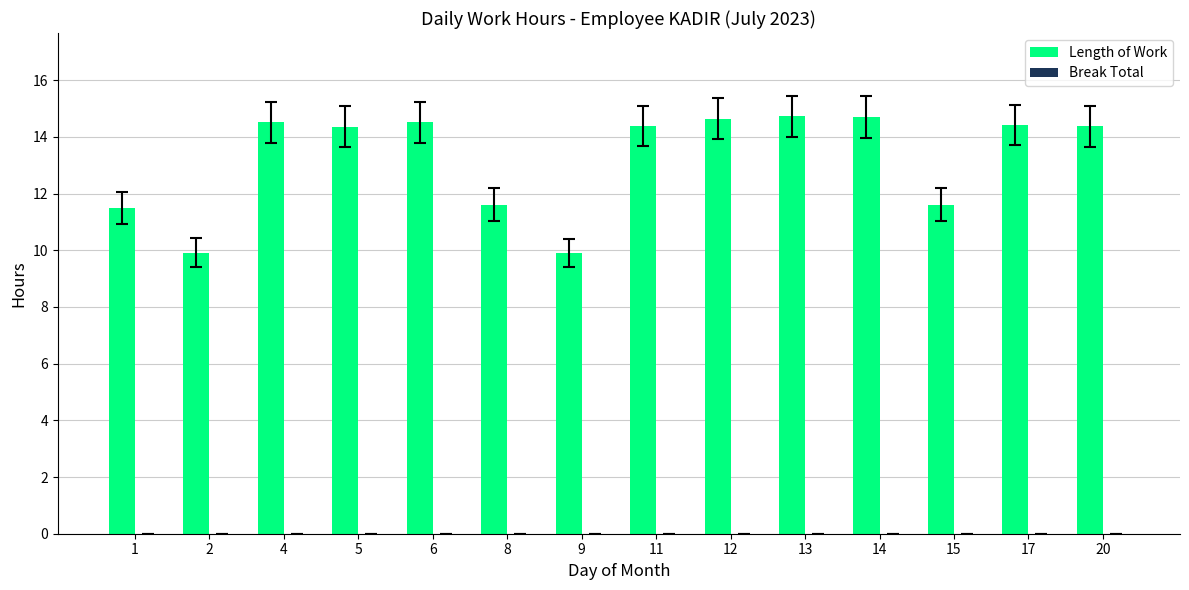

What is the value of the 5th bar from the left?

14.5